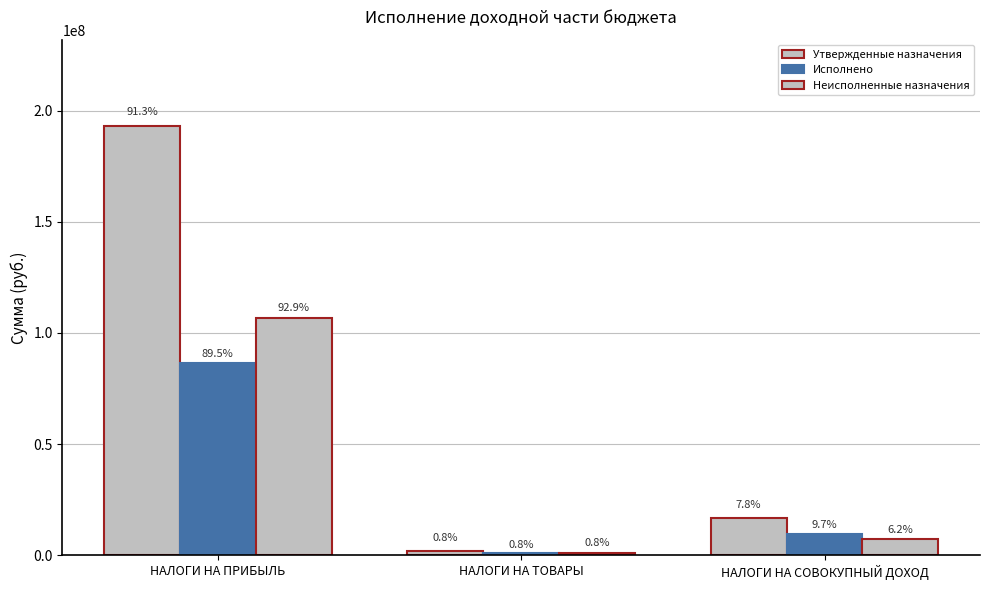

Where does the Исполнено series first go above 9418769?

НАЛОГИ НА ПРИБЫЛЬ